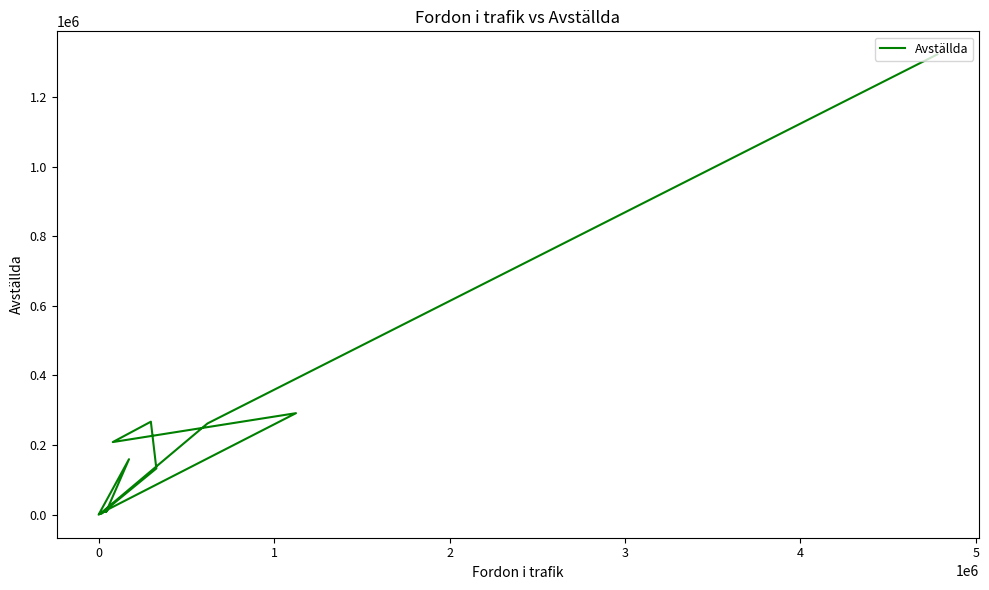

At which category does the data reach its first local valley?

1